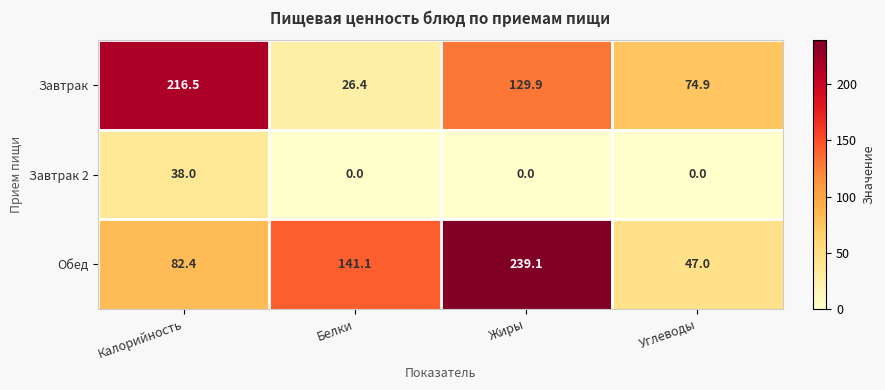

Reading left to right, list all the values displayed in this chart.

Завтрак: Калорийность=216.5	Белки=26.4	Жиры=129.9	Углеводы=74.9
Завтрак 2: Калорийность=38.0	Белки=0.0	Жиры=0.0	Углеводы=0.0
Обед: Калорийность=82.4	Белки=141.1	Жиры=239.1	Углеводы=47.0